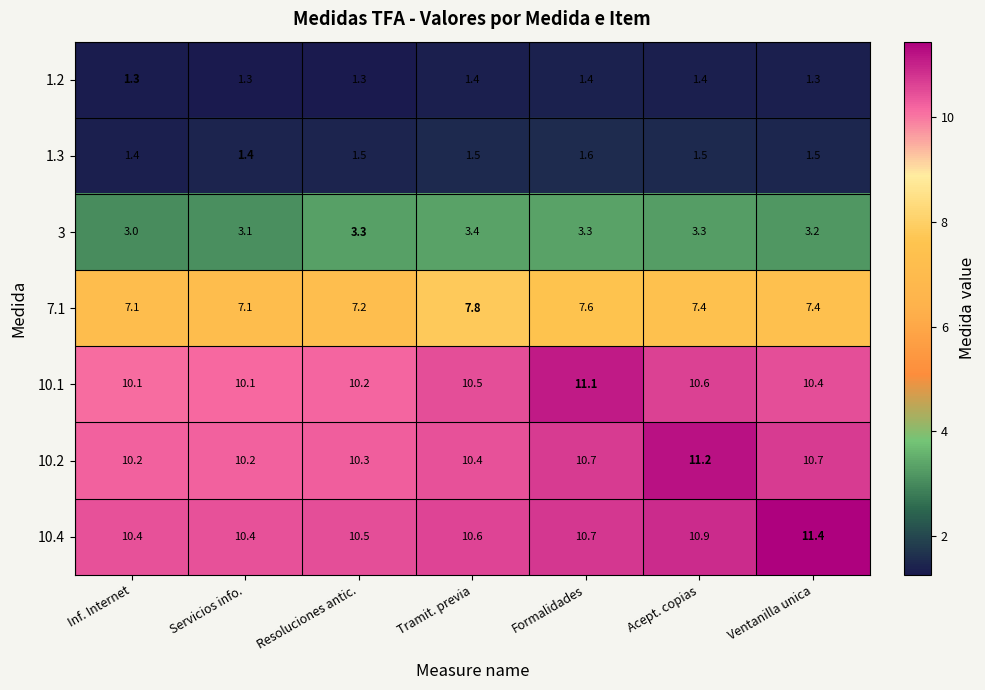

Count the number of data series in this chart.

7